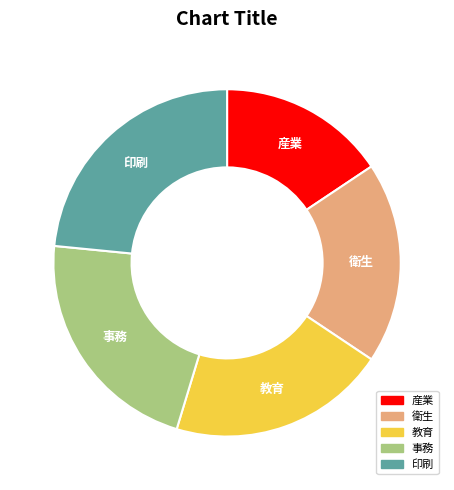

Approximately how many times larger is the value at 印刷 compared to 教育?

1.2